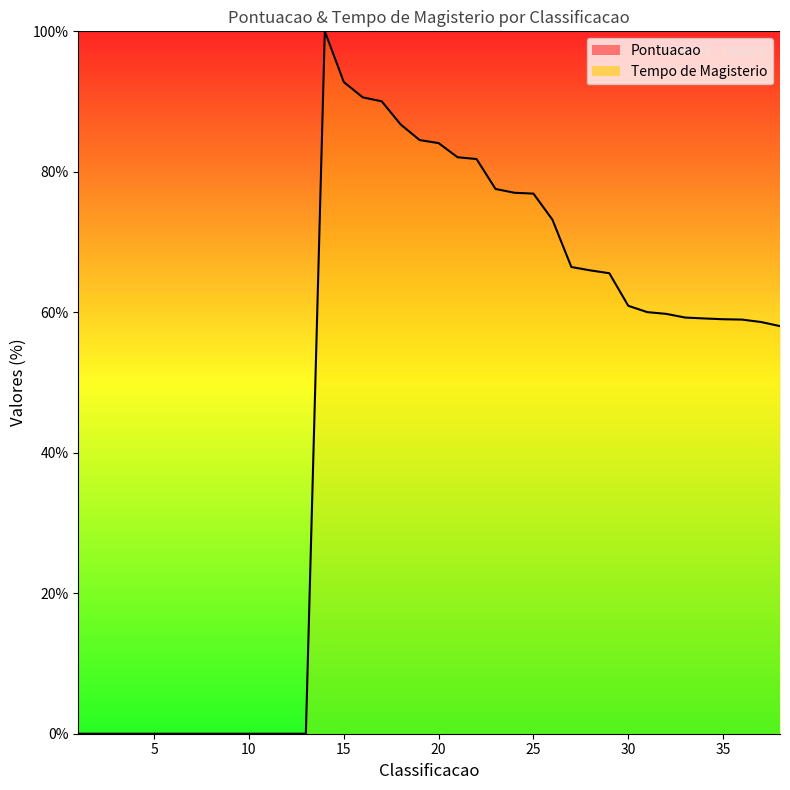

The value at 25 is 76.9. True or false?

True